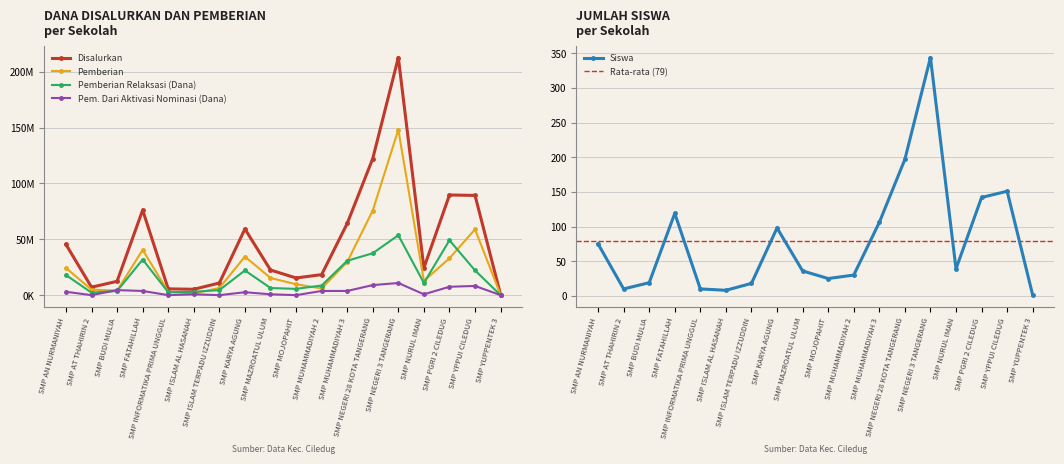

Which series has the largest range (max minus min)?

Disalurkan